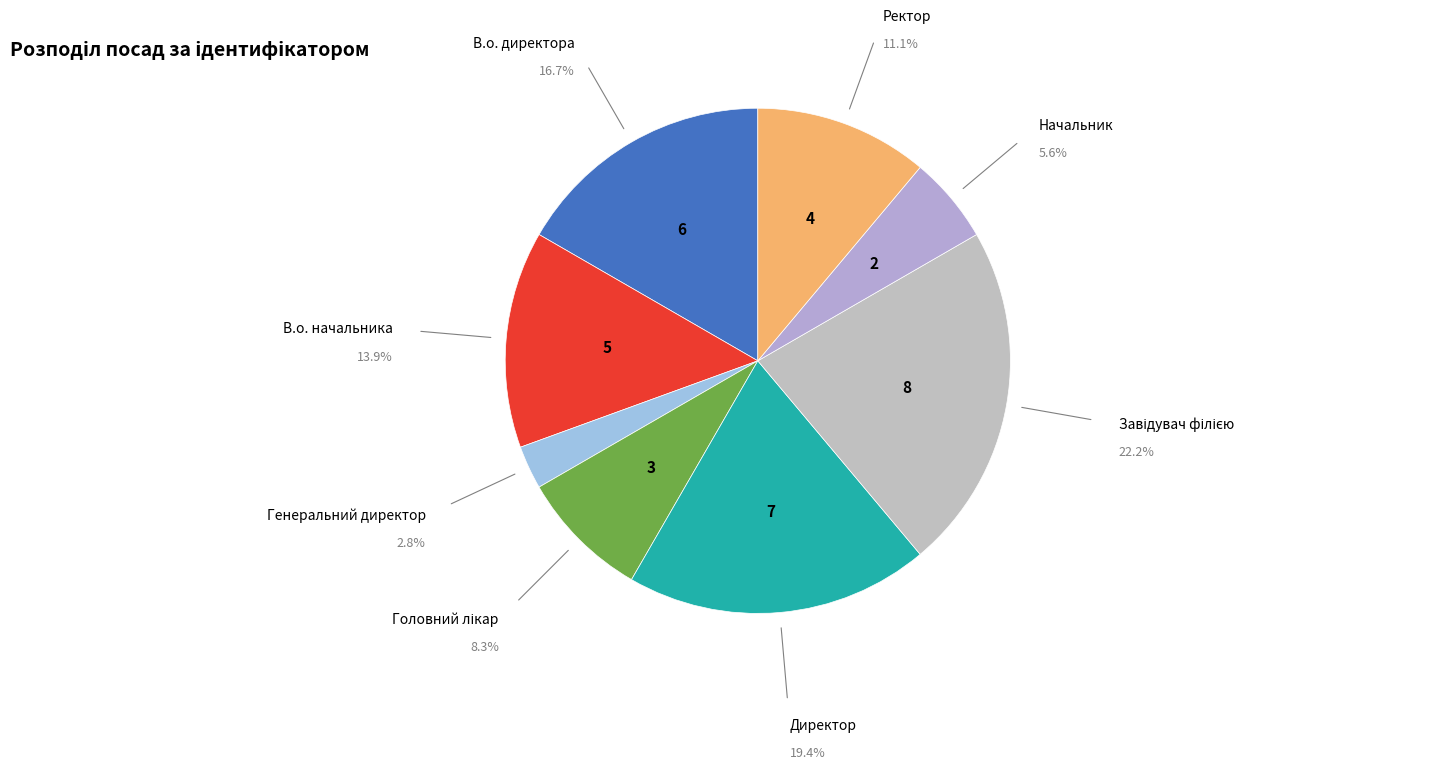

How many segments does this pie chart have?

8